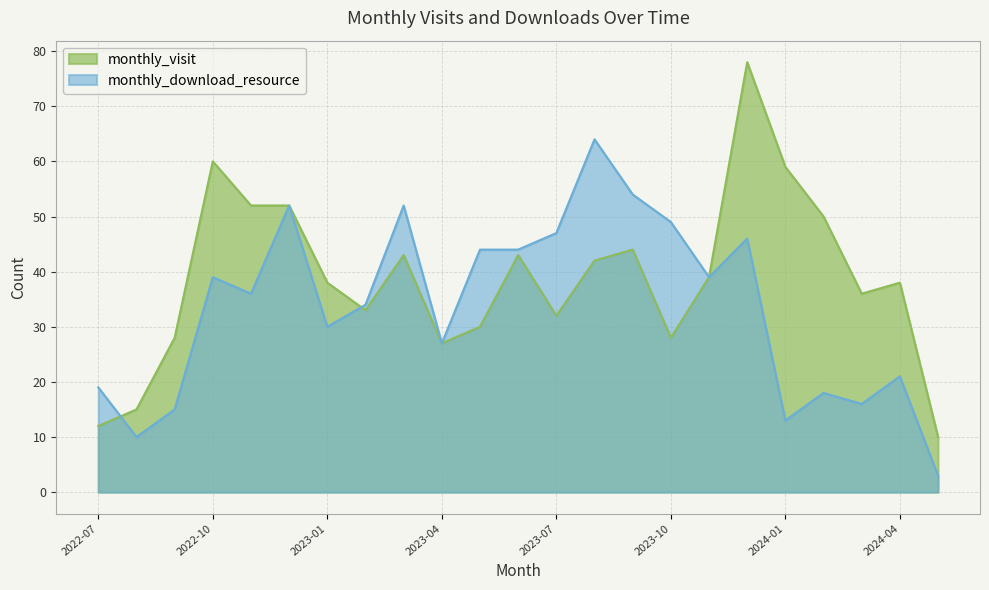

What is the average value of the monthly_visit series?

39